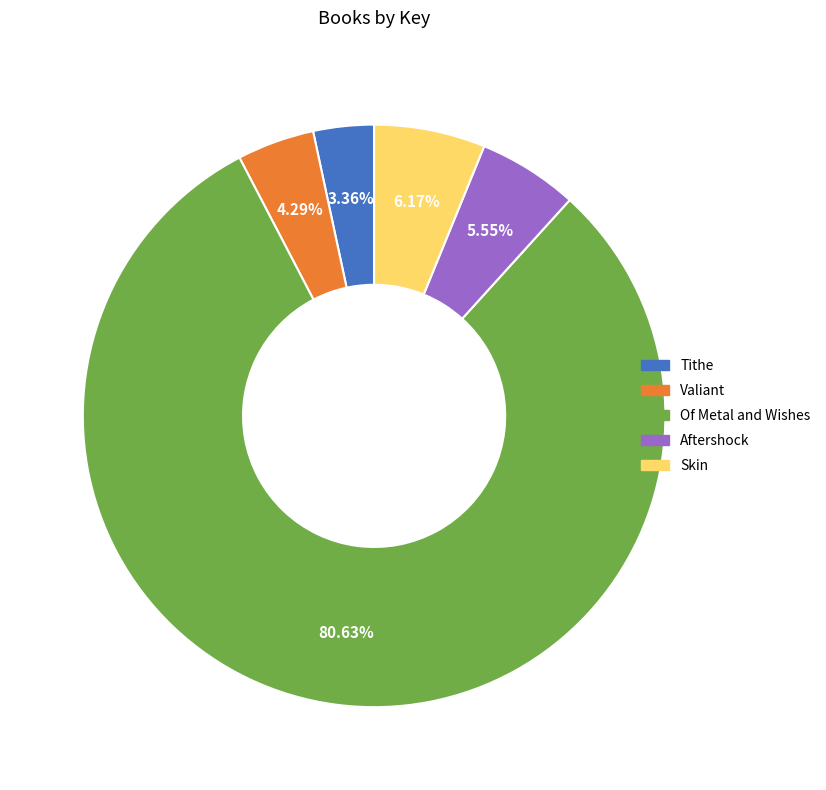

Is there any slice that represents more than half of the pie?

Yes